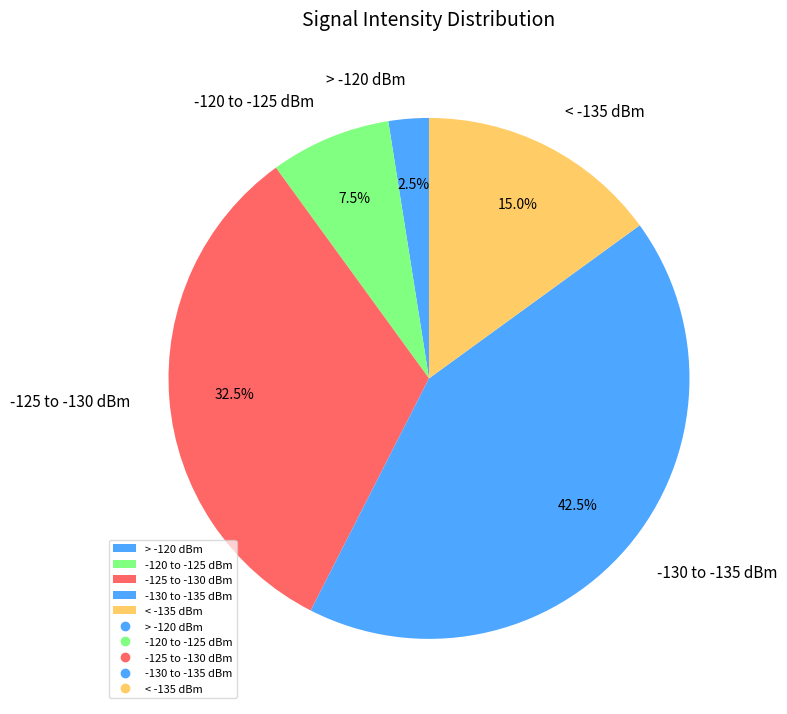

Does any single category account for the majority?

No